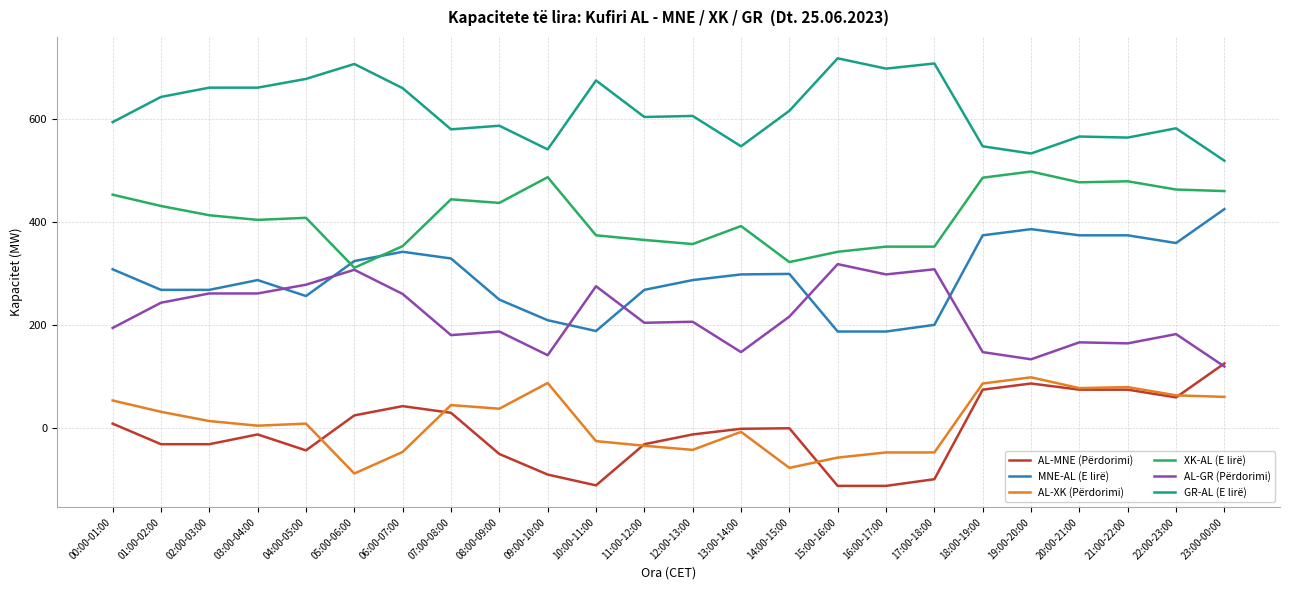

The value of AL-GR (Përdorimi) at 09:00-10:00 is 205. True or false?

False